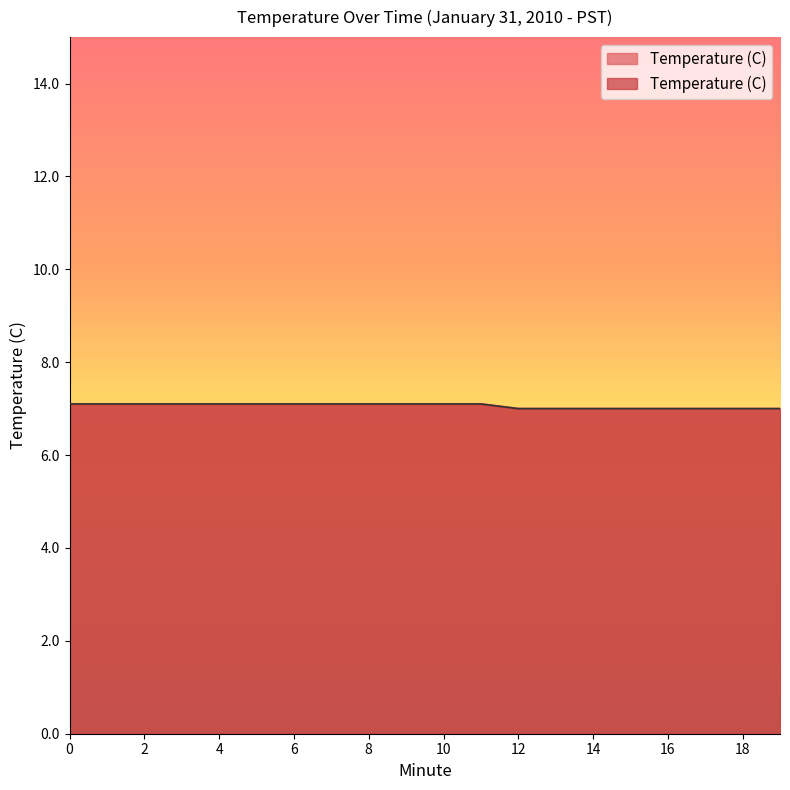

Count the number of values greater than 7.

12